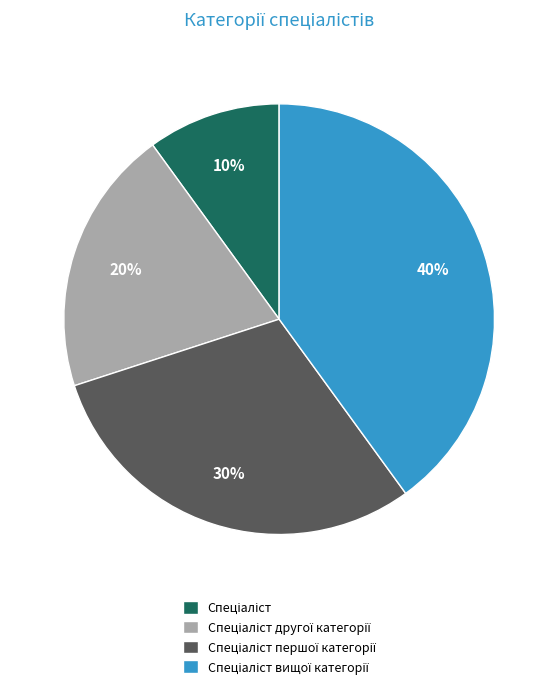

To the nearest percent, what is the average slice percentage?

25%